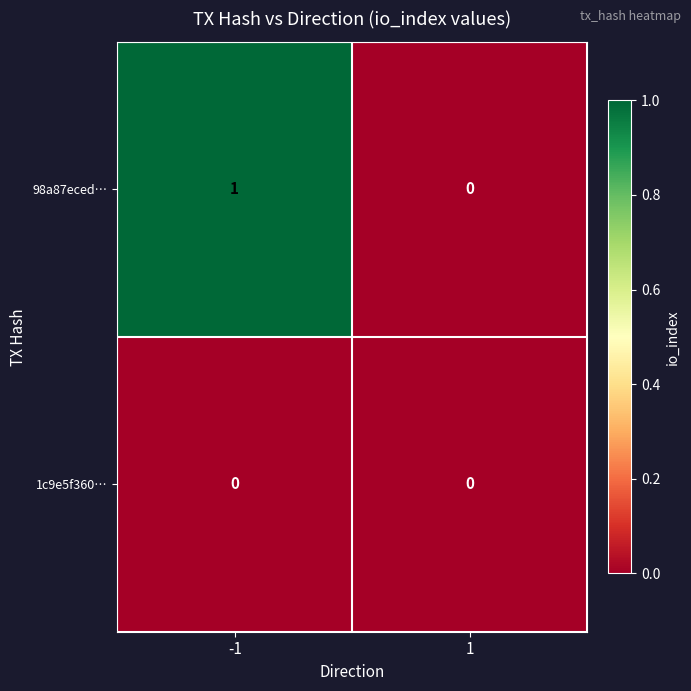

What is the spread (max minus min) of values at -1?

1